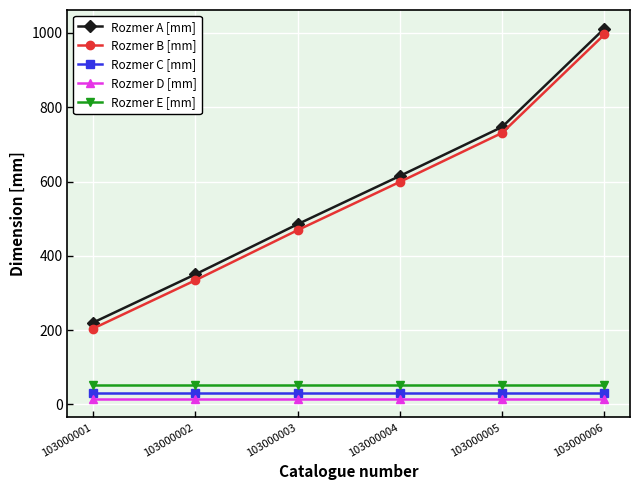

True or false: Rozmer D [mm] has a value of 15 at 103000002.

True